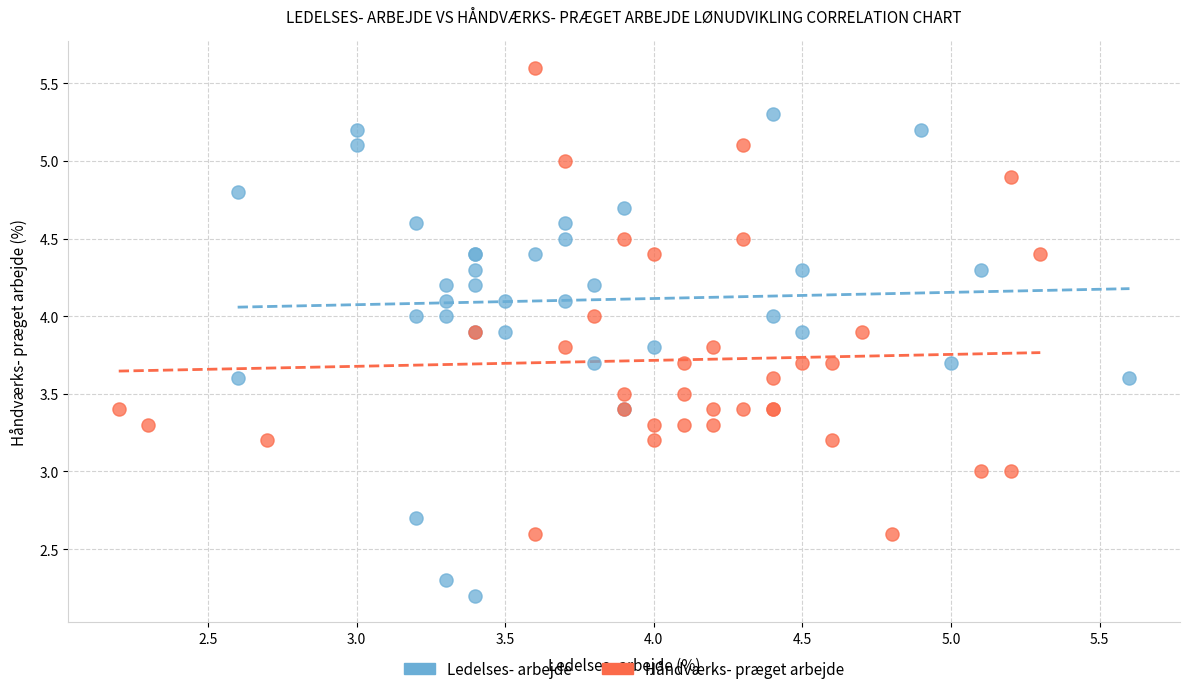

Which series reaches the minimum Y coordinate?

Ledelses- arbejde